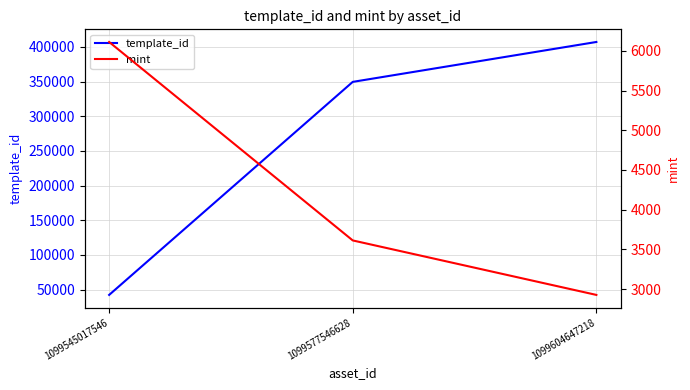

At which label does mint reach its peak?

1099545017546